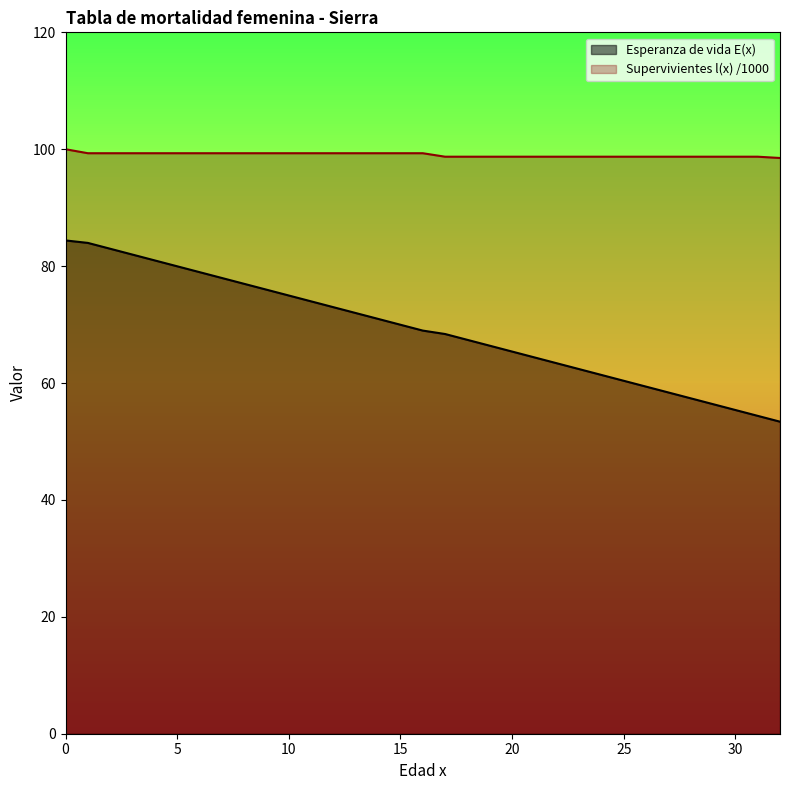

Is the value of Supervivientes l(x) at 26 greater than the value of Esperanza de vida E(x) at 0?

Yes